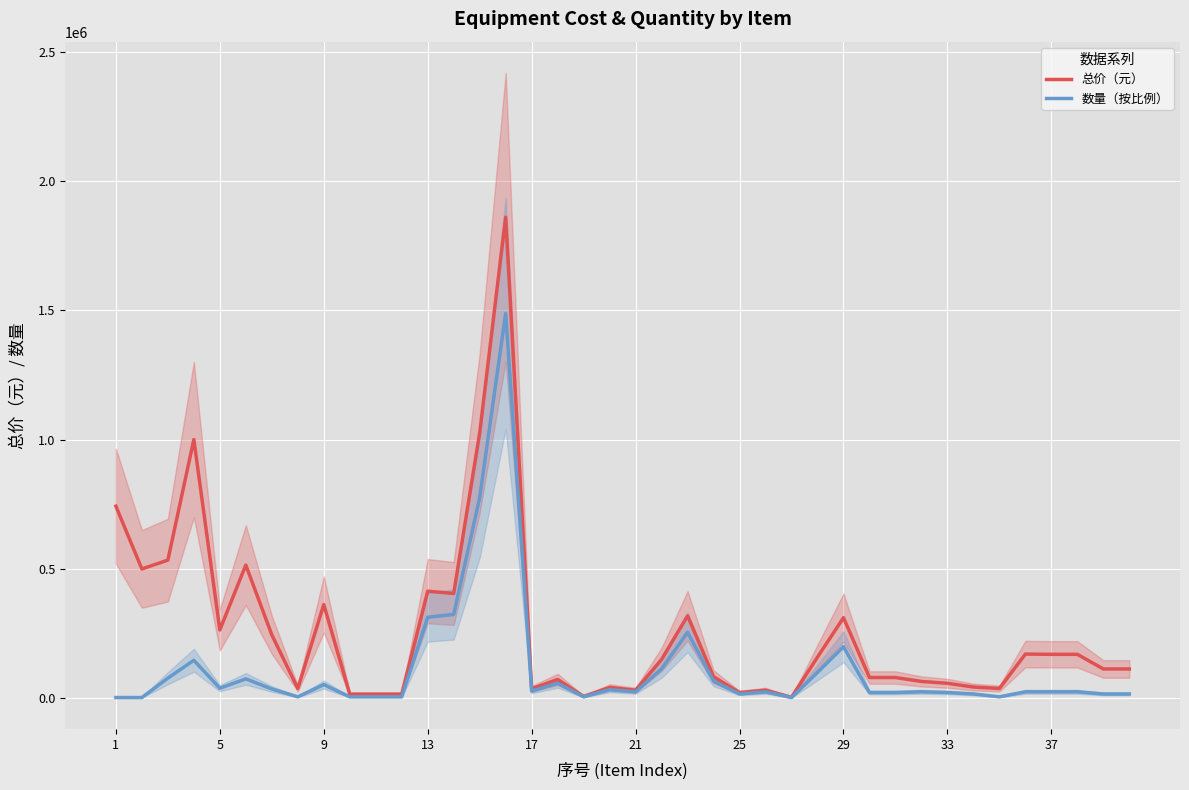

How many data points in 总价（元） are less than 113214?

19